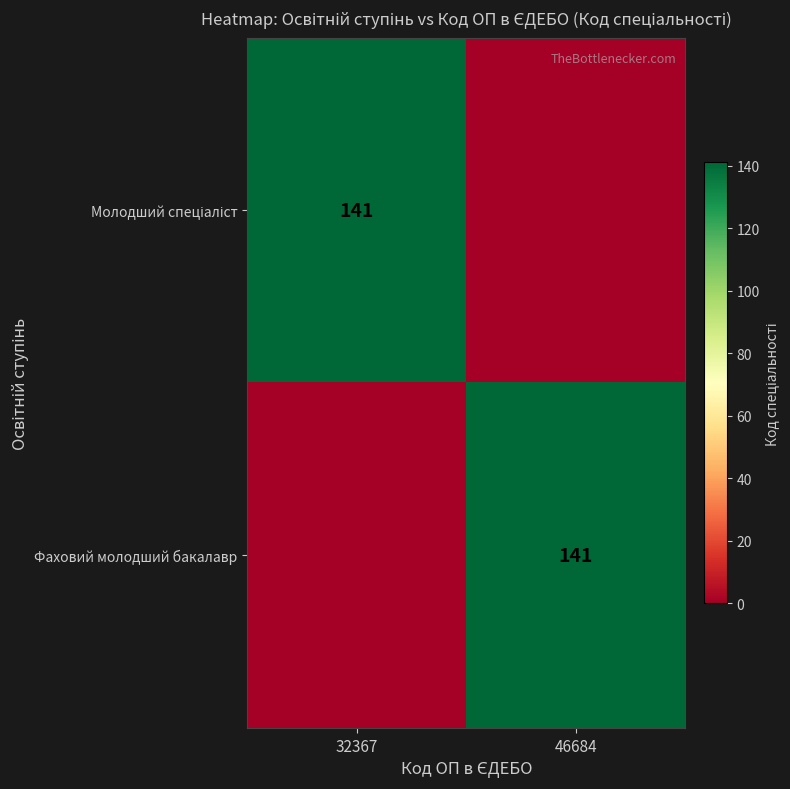

The Фаховий молодший бакалавр series shows 194 at 46684. True or false?

False